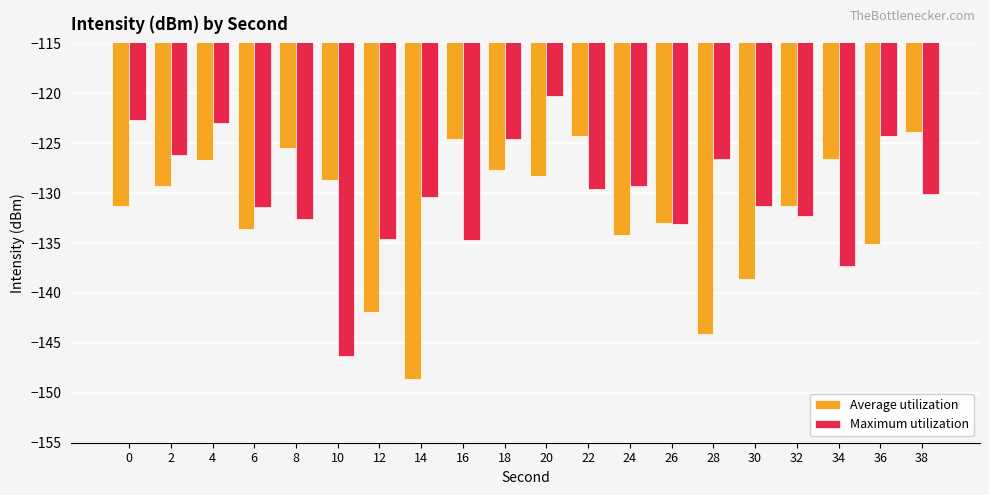

Where is Average utilization nearest to the value -136?

36